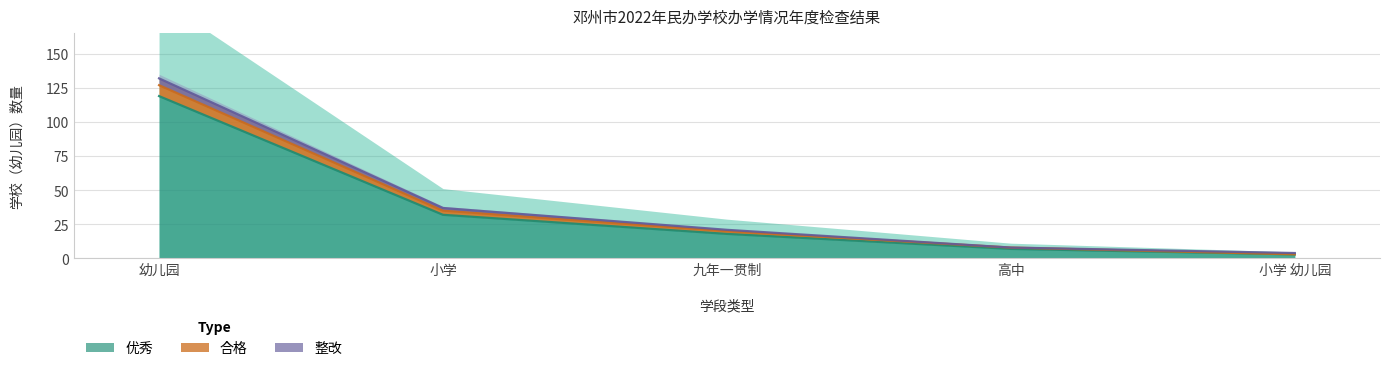

At which category does the chart reach its peak across all series?

幼儿园